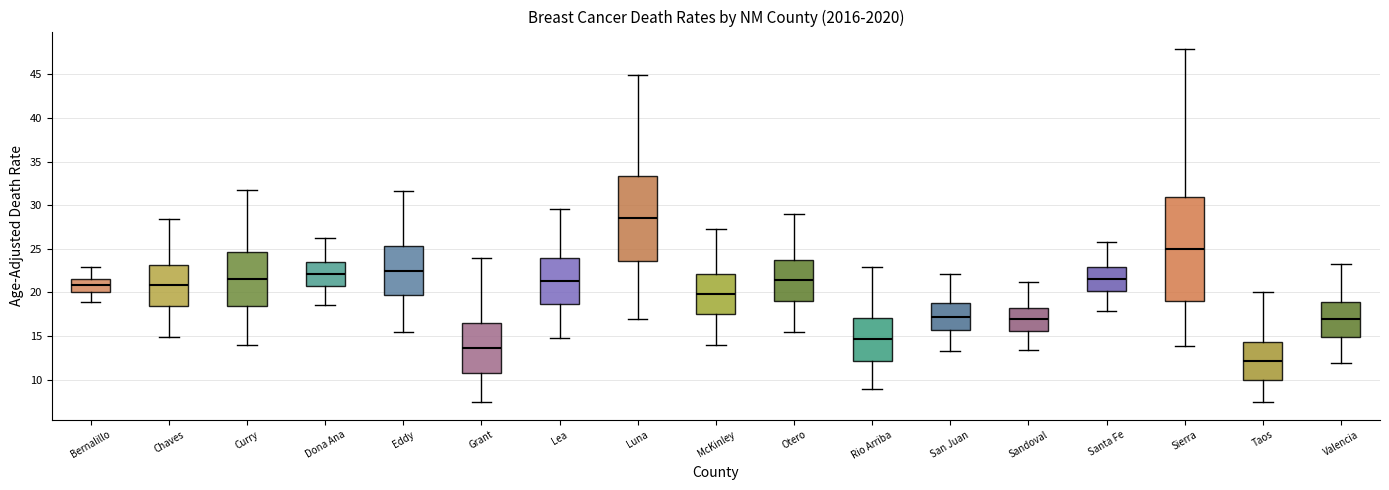

Reading left to right, transcribe this box plot: for each box, give where its median line is, the range the box spans, and where its two whiskers end, as read against the y-axis. The values are not printed on the chart, so give them approximately, as read against the axis.

Bernalillo: median 21.0, box 20.0 to 21.5, whiskers 19.0 to 23.0
Chaves: median 21.0, box 18.5 to 23.0, whiskers 15.0 to 28.5
Curry: median 21.5, box 18.5 to 24.5, whiskers 14.0 to 31.5
Dona Ana: median 22.0, box 21.0 to 23.5, whiskers 18.5 to 26.0
Eddy: median 22.5, box 19.5 to 25.5, whiskers 15.5 to 31.5
Grant: median 13.5, box 10.5 to 16.5, whiskers 7.5 to 24.0
Lea: median 21.5, box 18.5 to 24.0, whiskers 15.0 to 29.5
Luna: median 28.5, box 23.5 to 33.5, whiskers 17.0 to 45.0
McKinley: median 20.0, box 17.5 to 22.0, whiskers 14.0 to 27.5
Otero: median 21.5, box 19.0 to 24.0, whiskers 15.5 to 29.0
Rio Arriba: median 14.5, box 12.0 to 17.0, whiskers 9.0 to 23.0
San Juan: median 17.0, box 15.5 to 18.5, whiskers 13.5 to 22.0
Sandoval: median 17.0, box 15.5 to 18.5, whiskers 13.5 to 21.0
Santa Fe: median 21.5, box 20.0 to 23.0, whiskers 18.0 to 26.0
Sierra: median 25.0, box 19.0 to 31.0, whiskers 14.0 to 48.0
Taos: median 12.0, box 10.0 to 14.5, whiskers 7.5 to 20.0
Valencia: median 17.0, box 15.0 to 19.0, whiskers 12.0 to 23.5